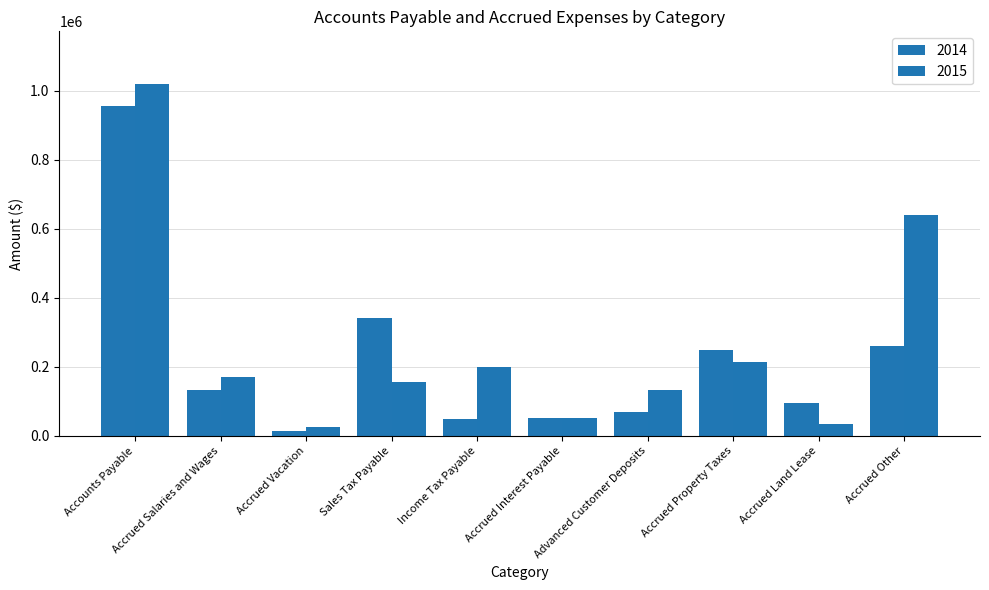

Reading right to left, extract all data points from this chart.

2014: 260568	95957	250393	68912	52852	48715	341909	13334	134222	954776
2015: 641308	34494	213440	133452	52852	200000	156472	24718	171040	1019064